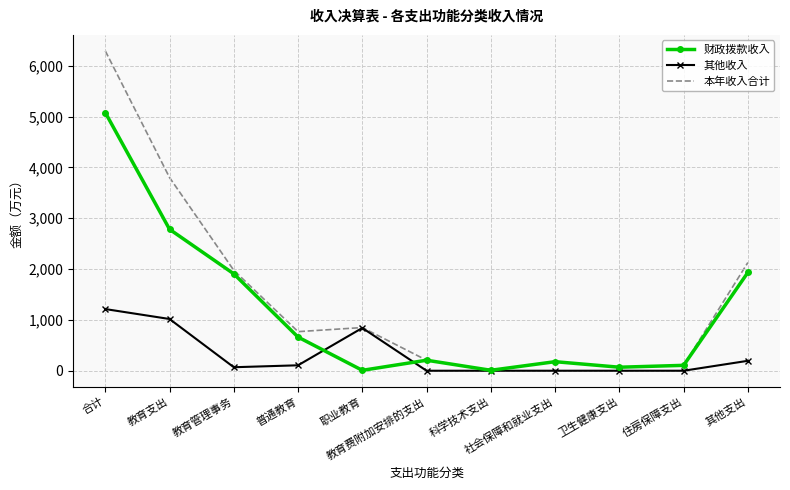

What is the maximum value shown in the chart?

6291.9